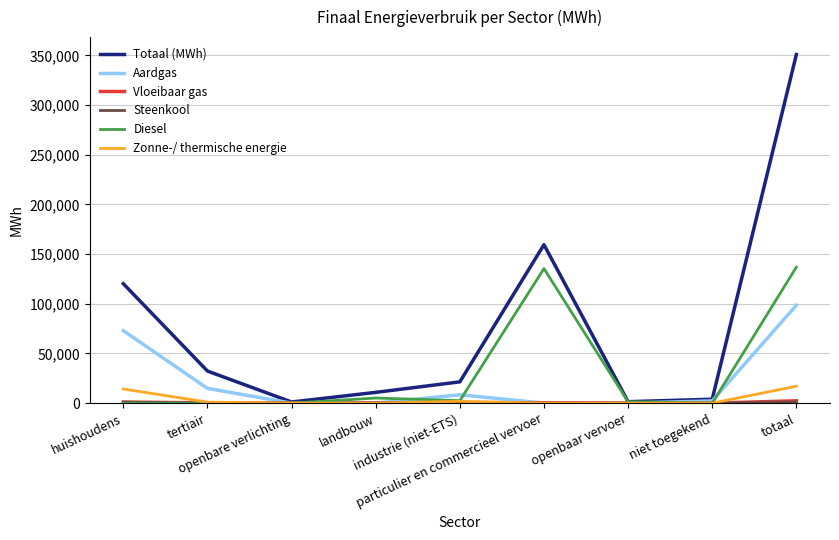

What is the sum of all Zonne-/ thermische energie values?

34136.3